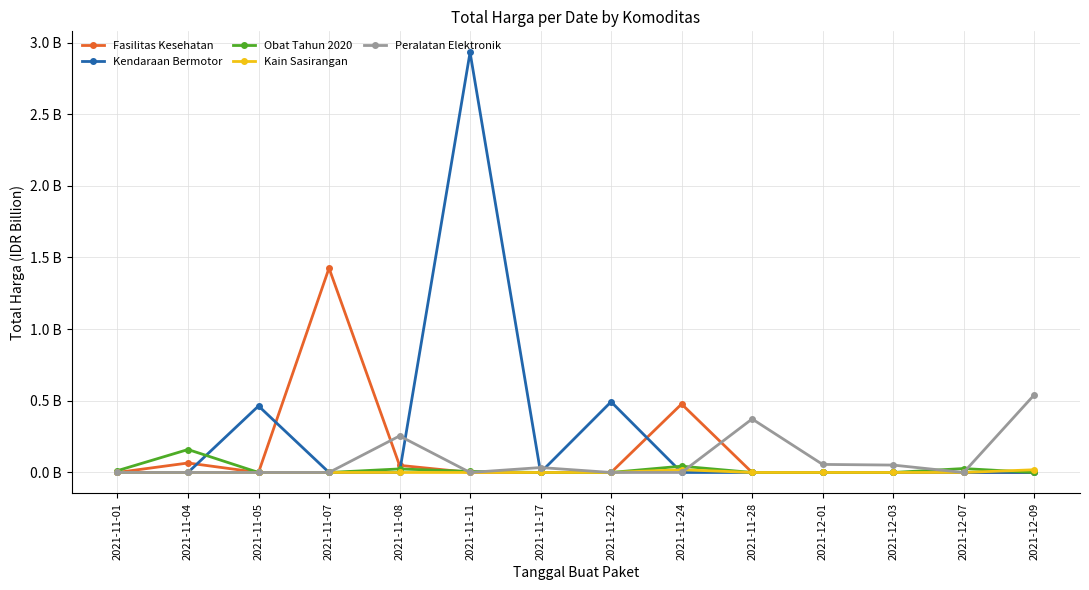

Which series has the largest total across all categories?

Kendaraan Bermotor